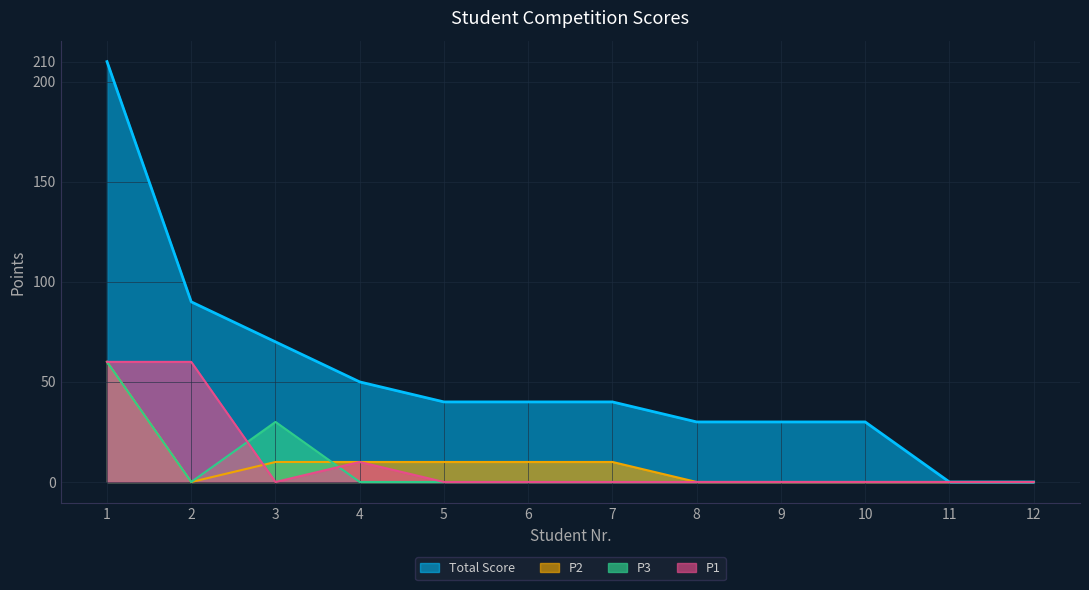

At which label is Total Score closest to 105?

2